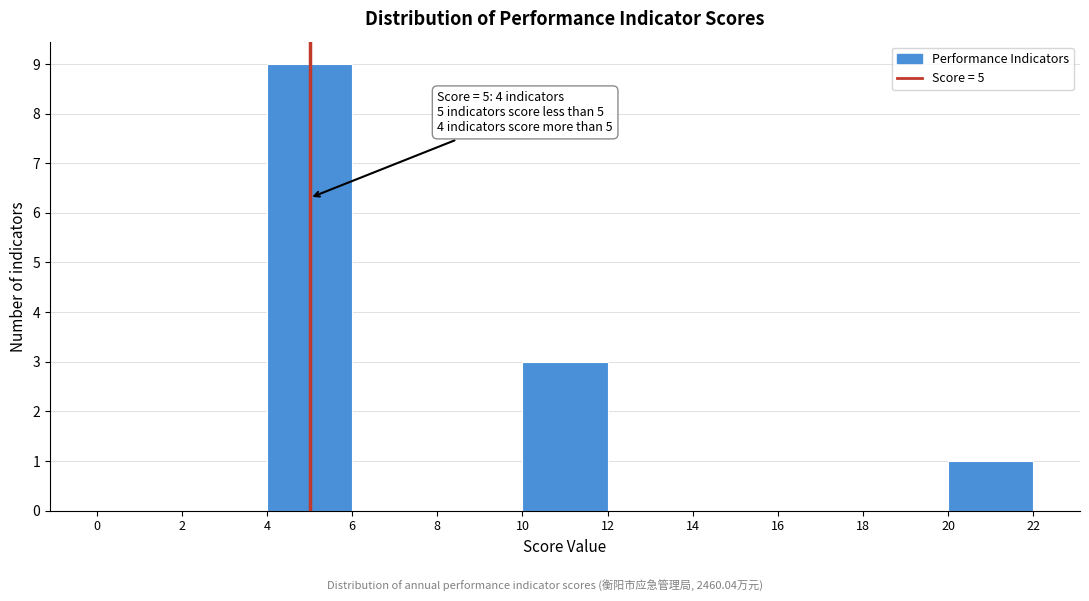

Over which range of the x-axis is the bar tallest?

4 to 6